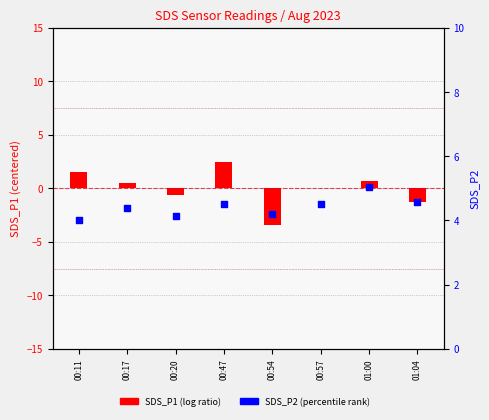

Which series has the widest spread of Y values?

SDS_P1